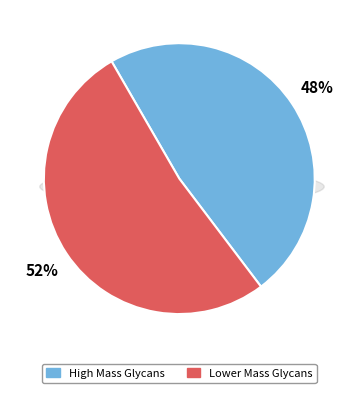

True or false: G41247ZX accounts for 18% of the total.

False